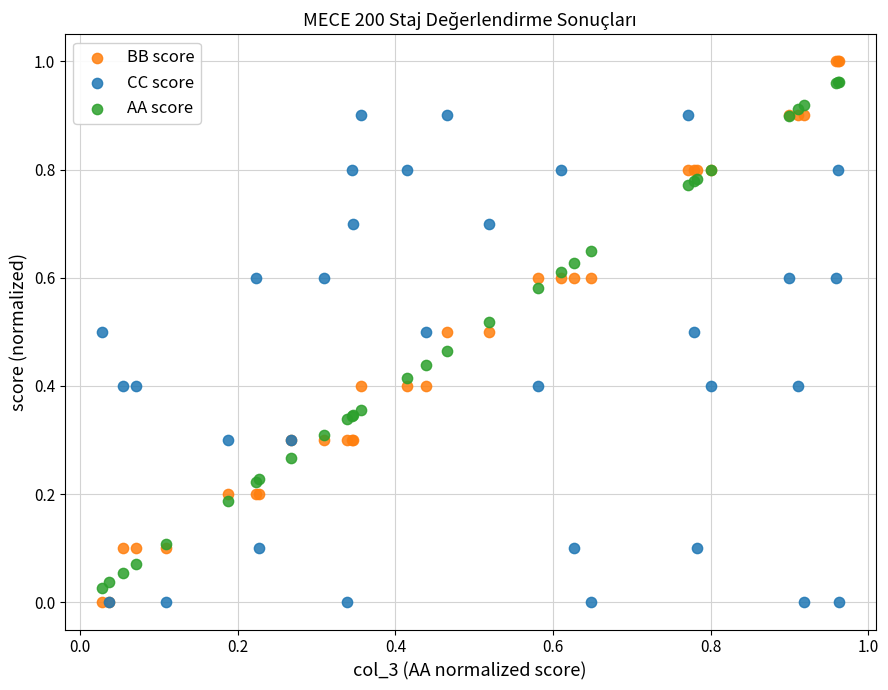

Which series has the largest Y range (max minus min)?

BB score